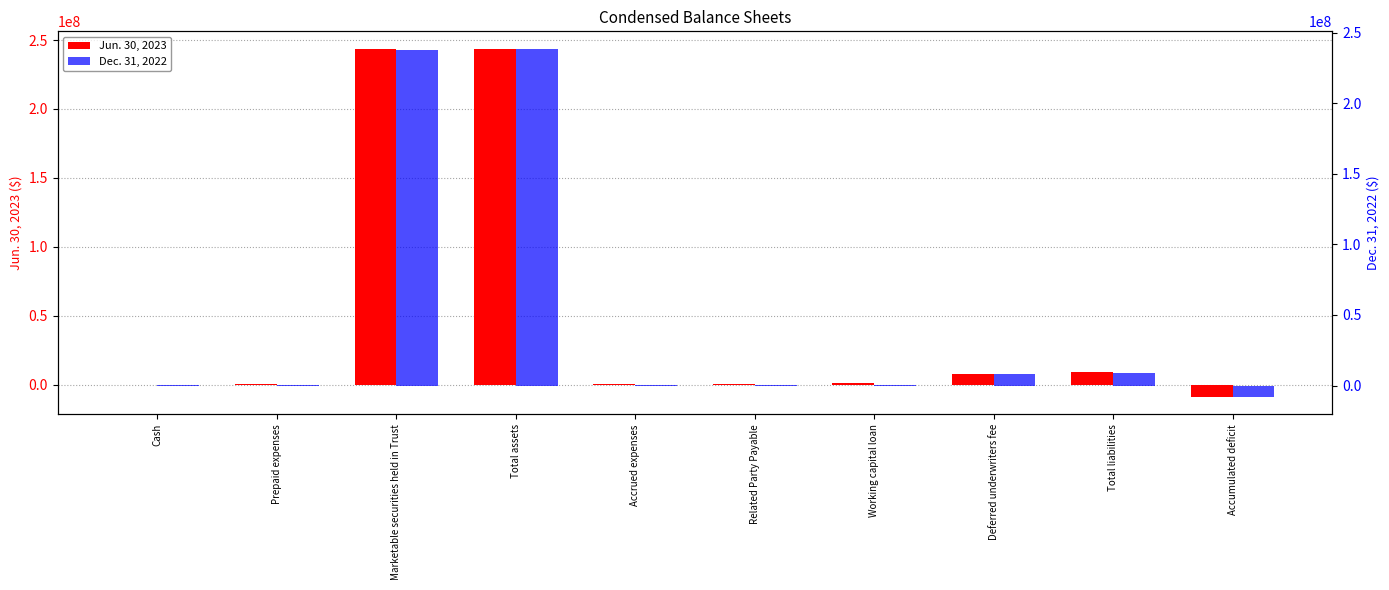

Where is Jun. 30, 2023 nearest to the value 117373420?

Total liabilities